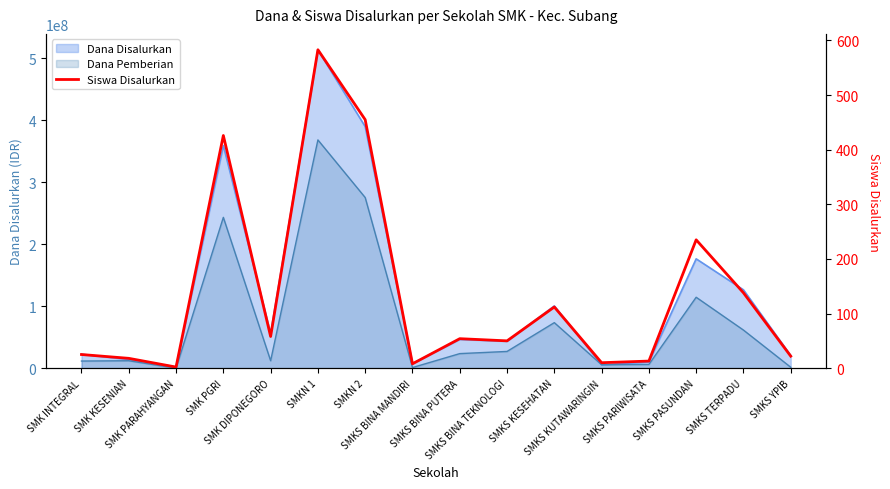

Rank the categories by value from highest to lowest.

SMKN 1, SMKN 2, SMK PGRI, SMKS PASUNDAN, SMKS TERPADU, SMKS KESEHATAN, SMK DIPONEGORO, SMKS BINA PUTERA, SMKS BINA TEKNOLOGI, SMK INTEGRAL, SMKS YPIB, SMK KESENIAN, SMKS PARIWISATA, SMKS KUTAWARINGIN, SMKS BINA MANDIRI, SMK PARAHYANGAN